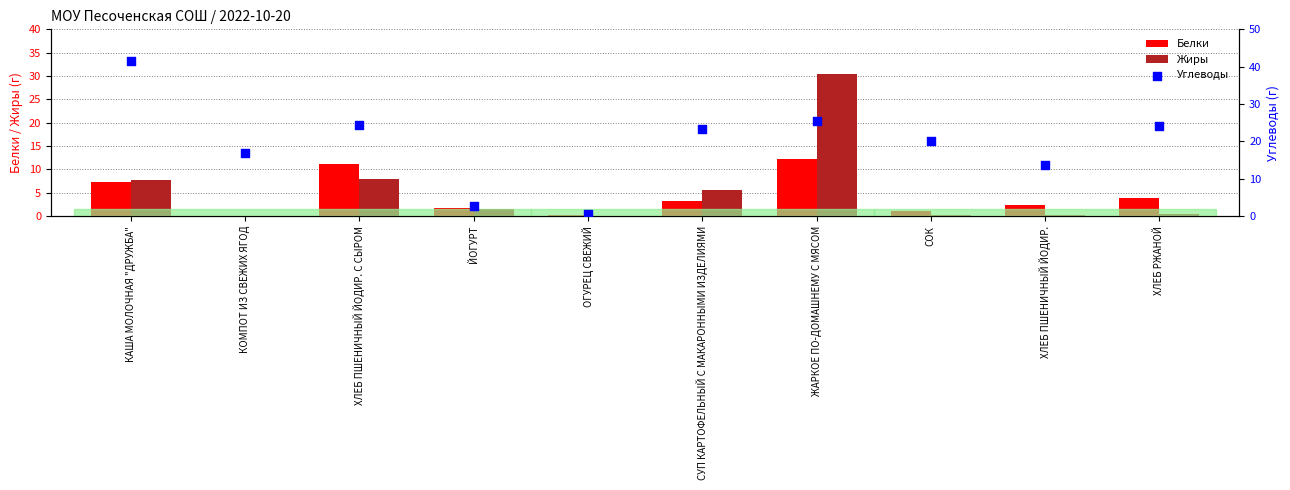

Which series has the widest spread of Y values?

Углеводы